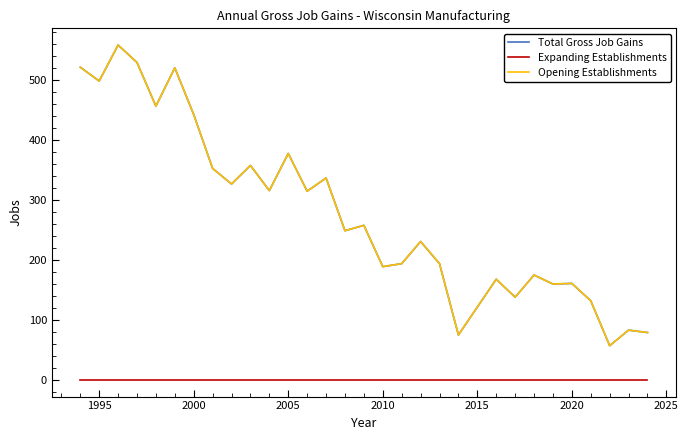

Does the chart have visible grid lines?

No